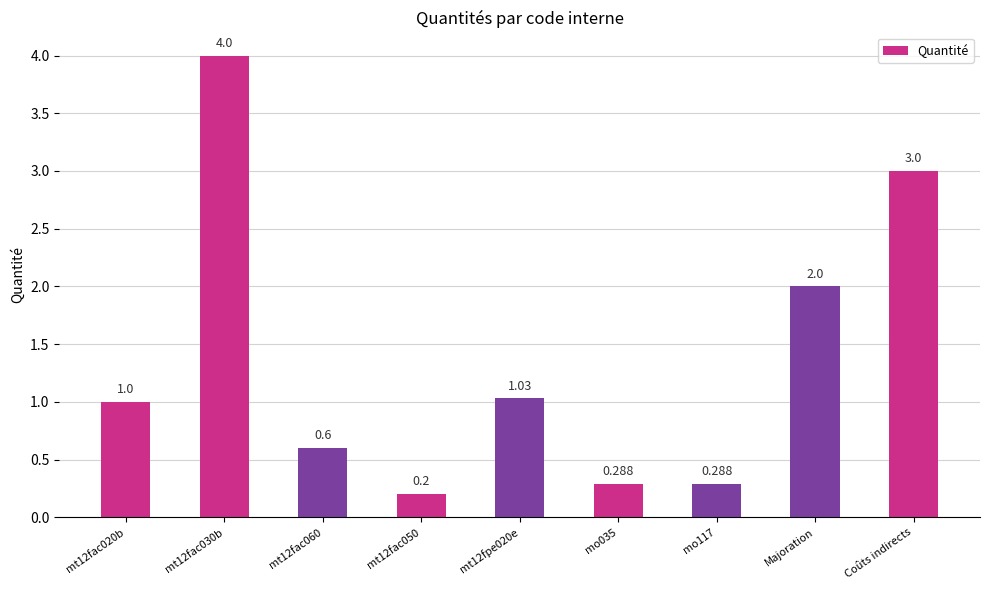

What is the greatest value displayed?

4.0